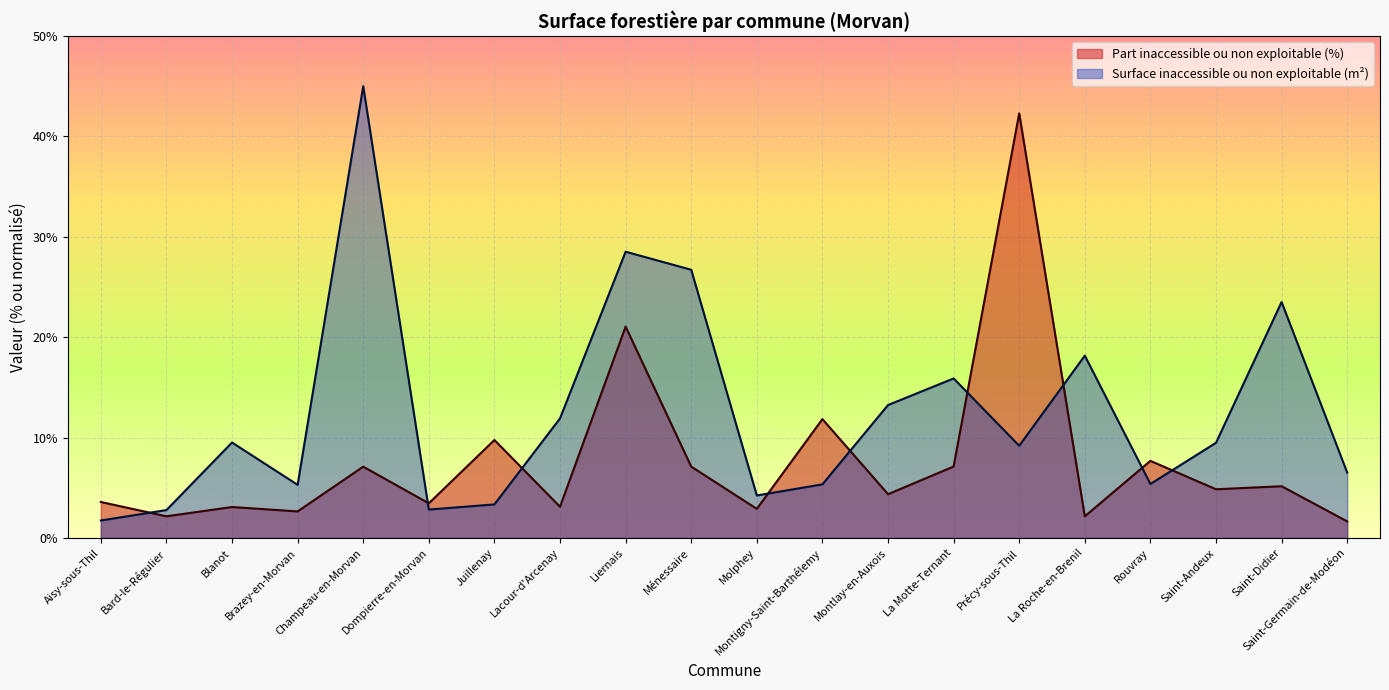

At which label does Part inaccessible ou non exploitable (%) reach its minimum?

Saint-Germain-de-Modéon